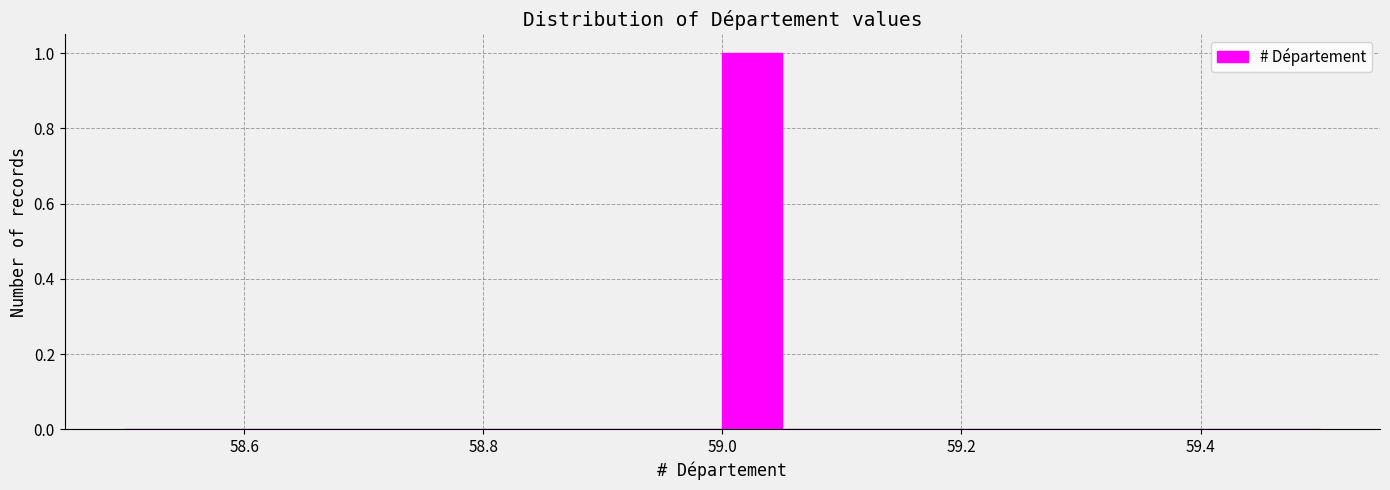

Read against the x-axis, roughly where is the centre of the tallest bar?

59.02